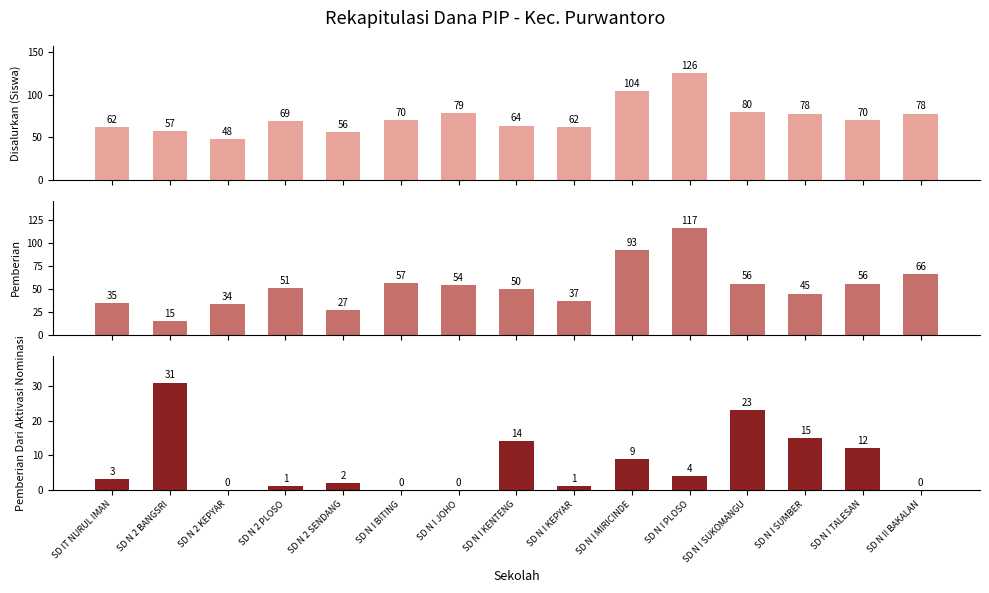

Rank the series by their average value, from lowest to highest.

Pemberian Dari Aktivasi Nominasi, Pemberian, Disalurkan (Siswa)